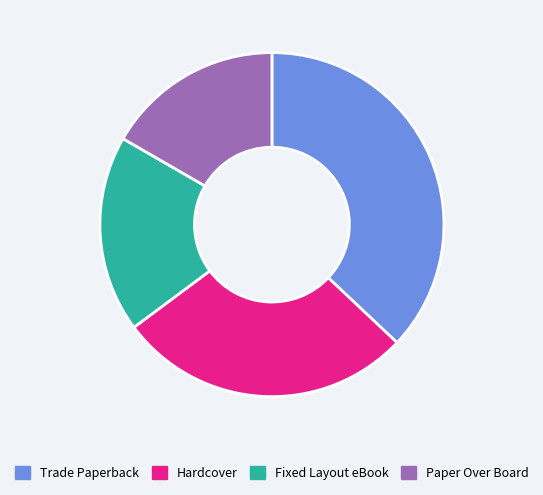

True or false: Fixed Layout eBook accounts for 31% of the total.

False